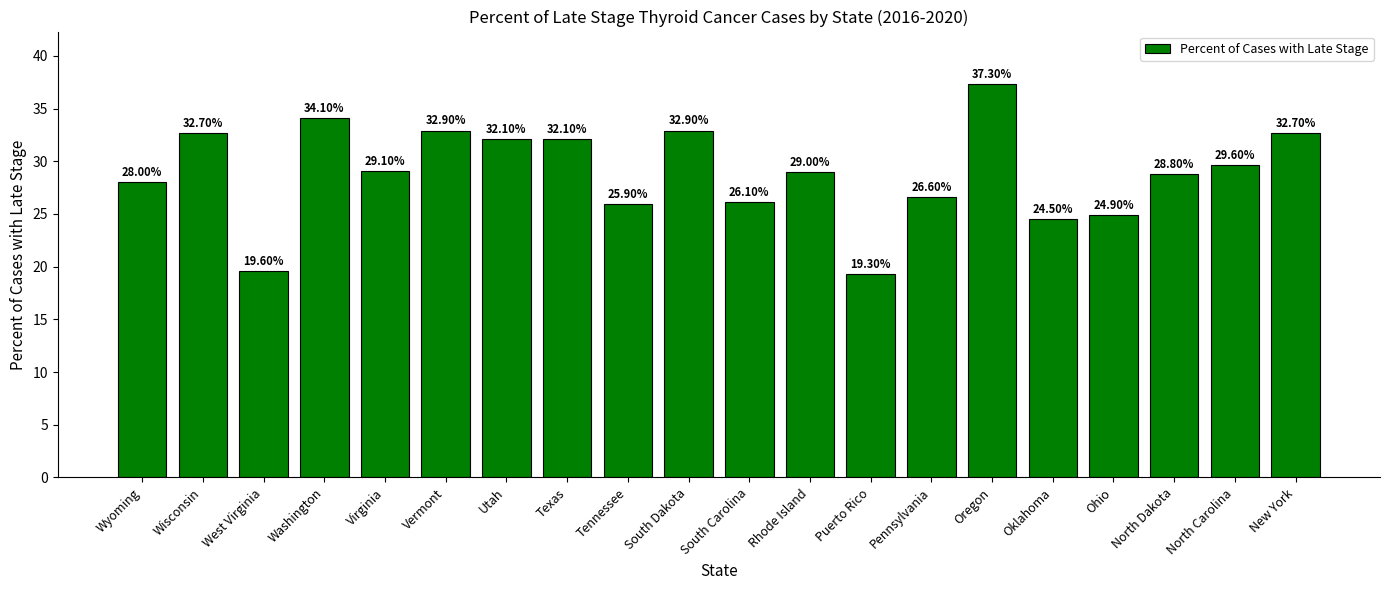

Are the bars grouped side by side (vs. stacked)?

No